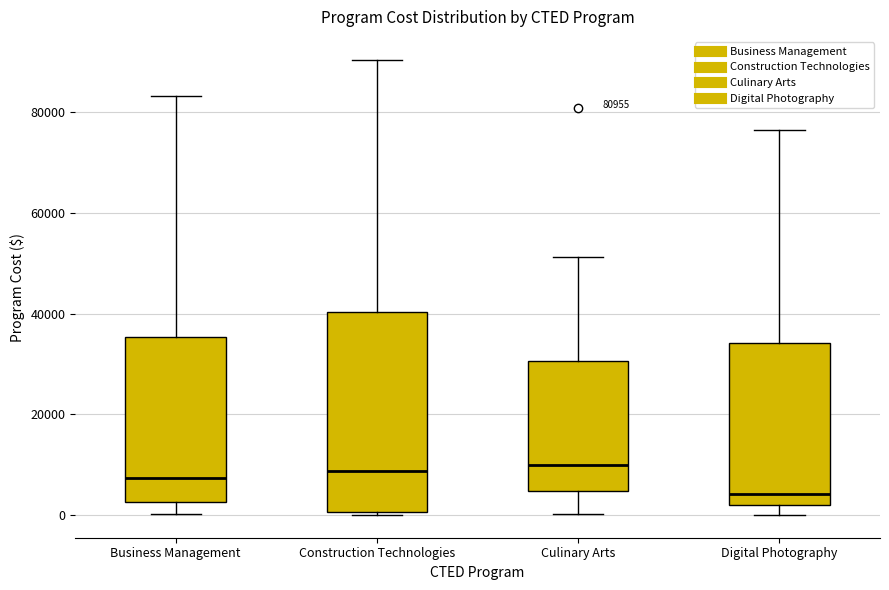

Which box has the lowest median line?

Digital Photography